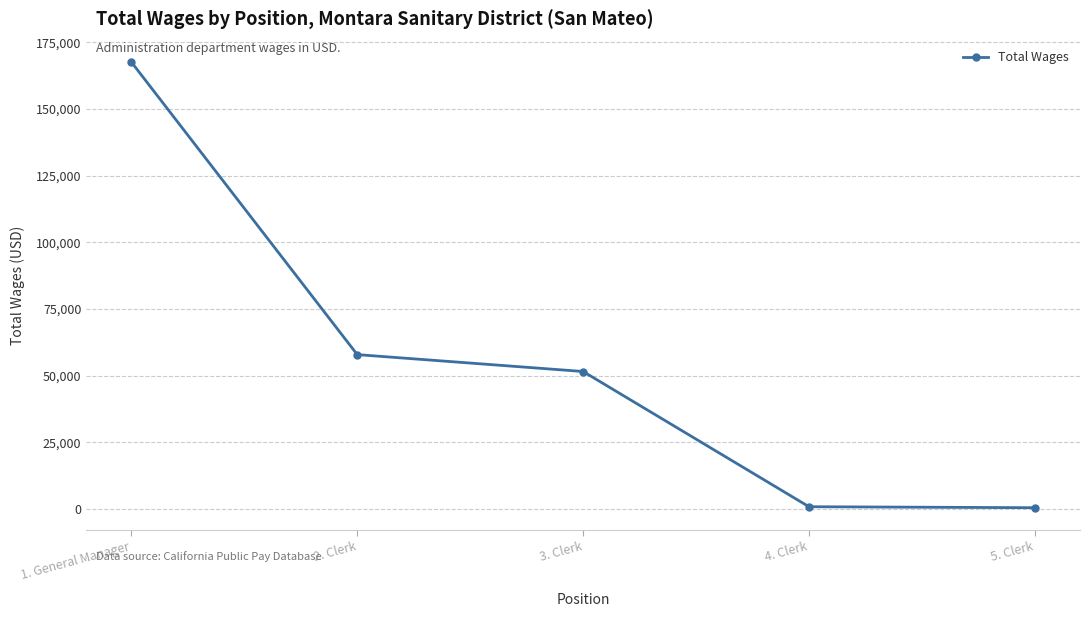

Between 4. Clerk and 2. Clerk, which is larger?

2. Clerk